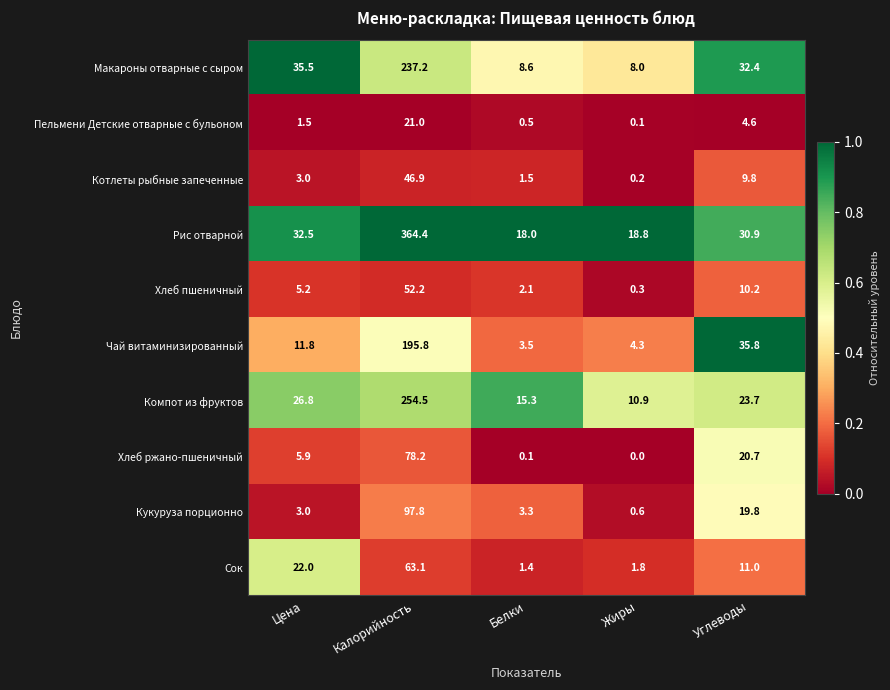

What is the highest value of the Макароны отварные с сыром series?

237.2